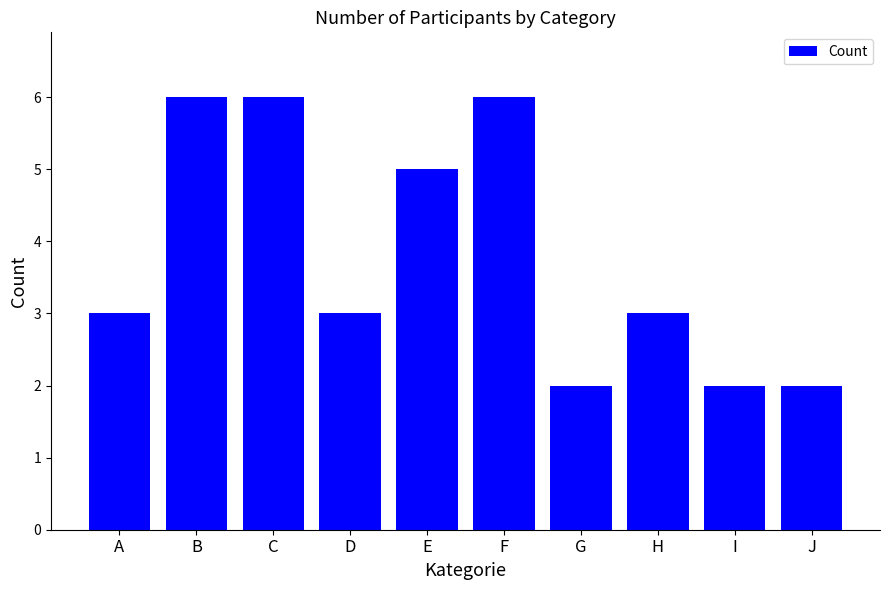

What is the approximate value at A?

3